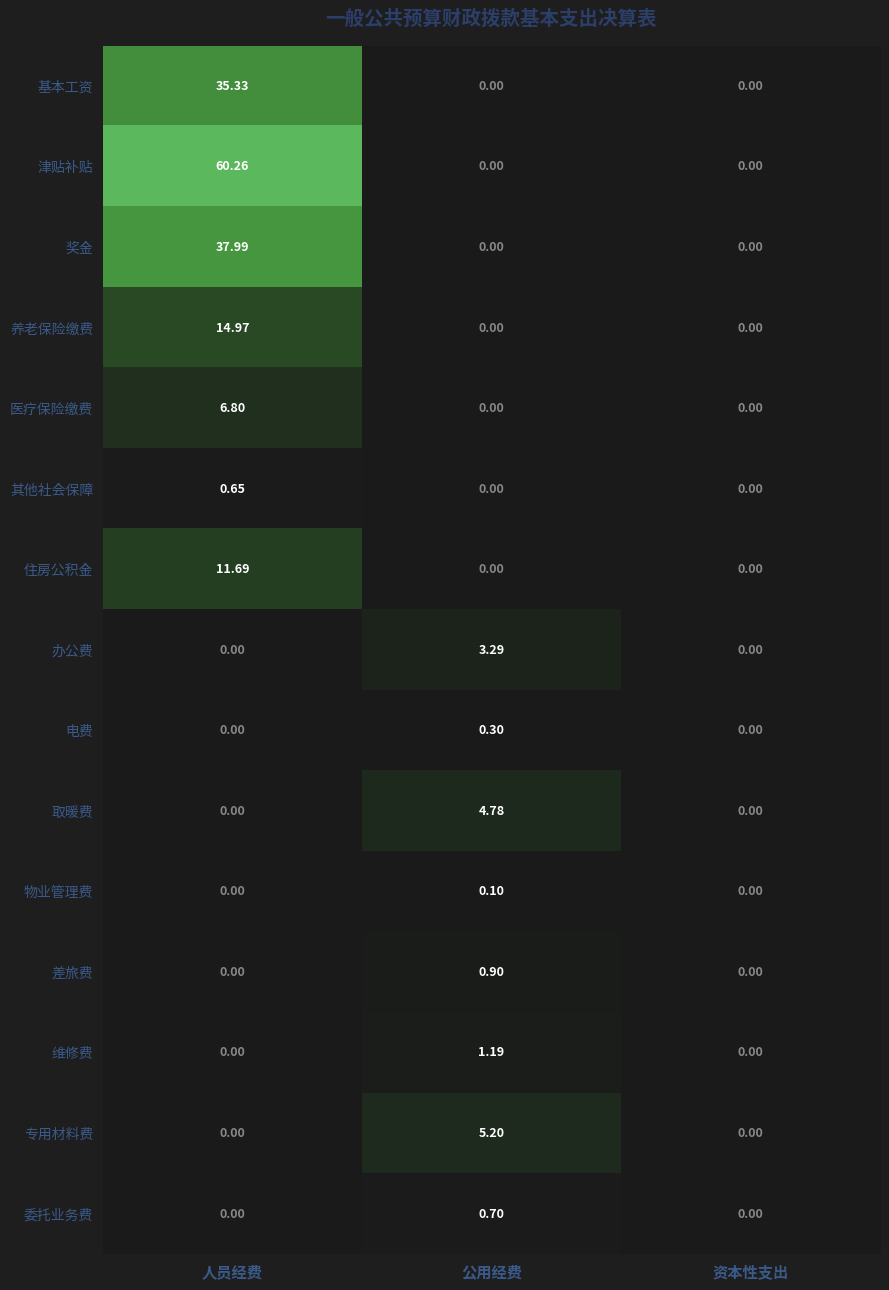

Which label corresponds to the largest value in the chart?

人员经费